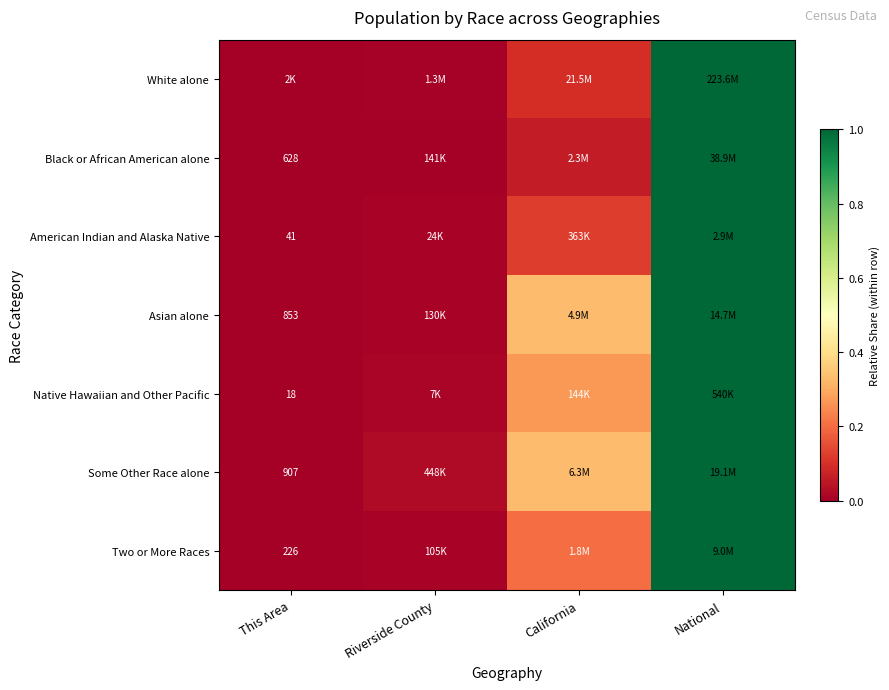

At how many categories does at least one series exceed 0?

4